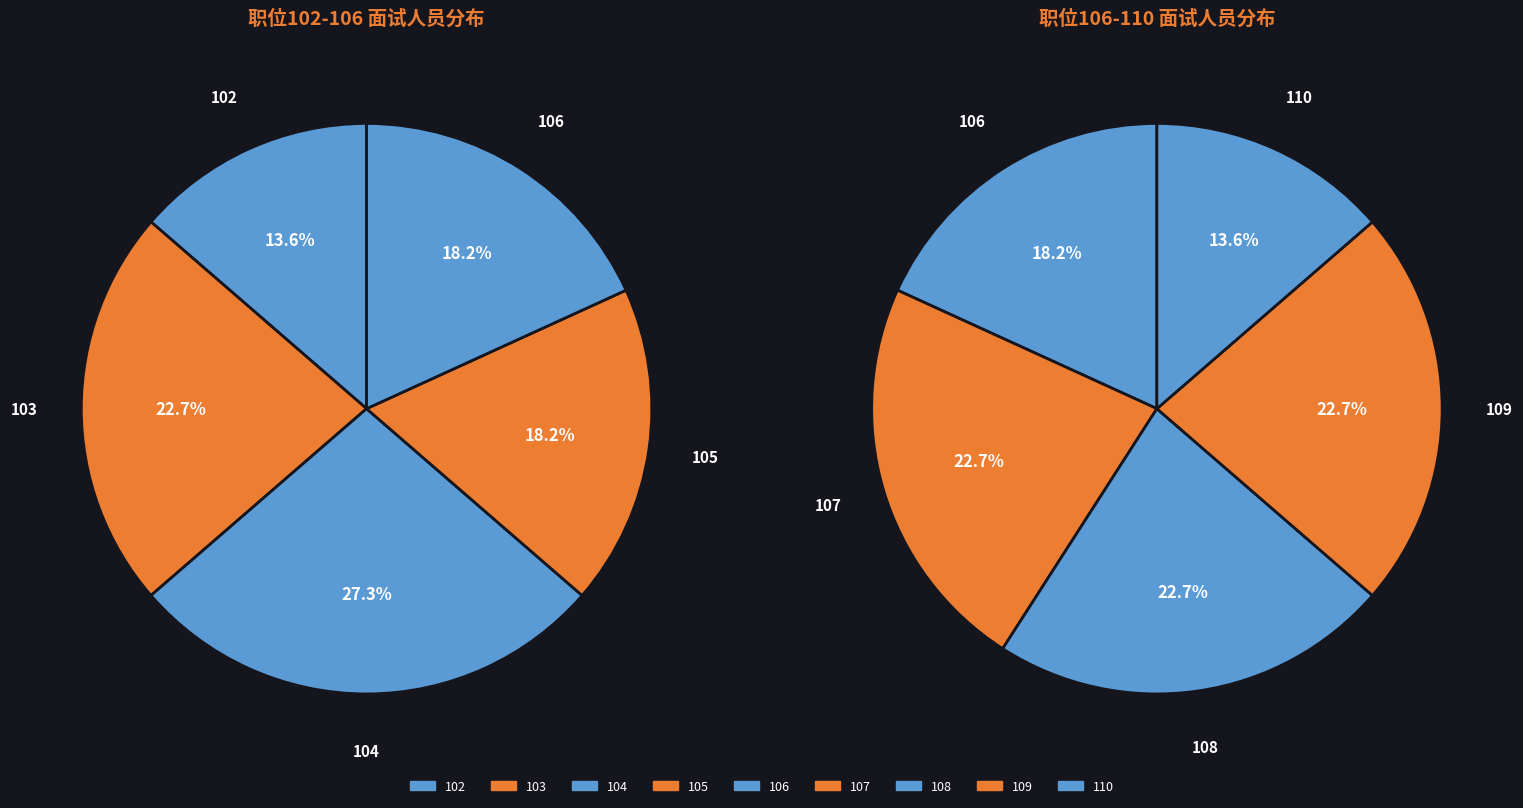

Which category has the smallest portion of the pie?

102